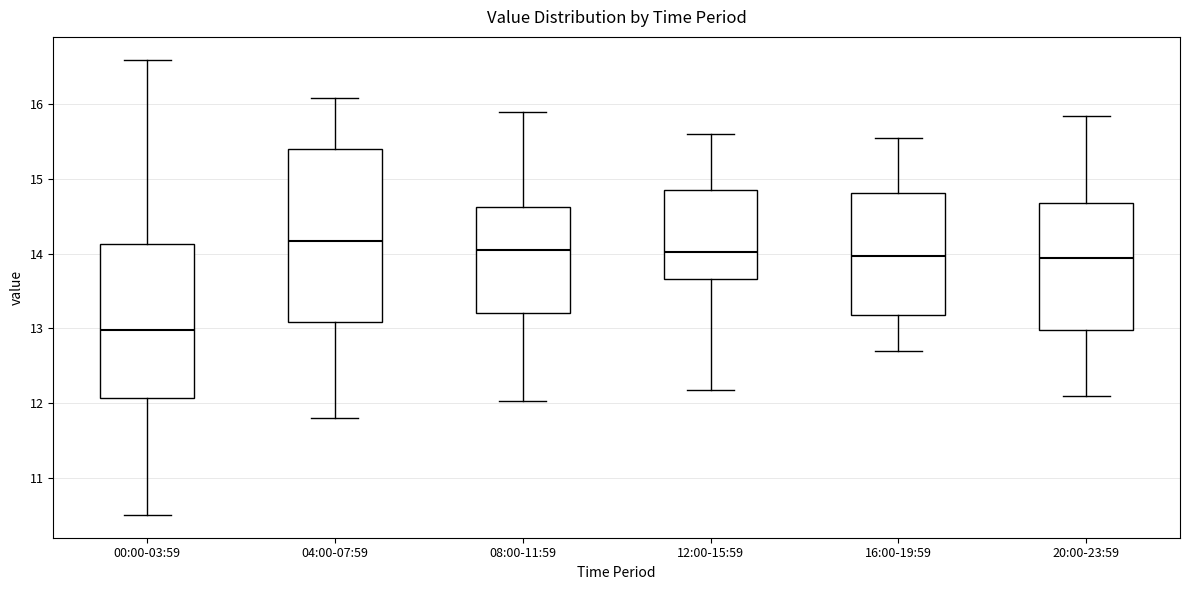

Which box is the tallest, from its lower edge to its upper edge?

04:00-07:59